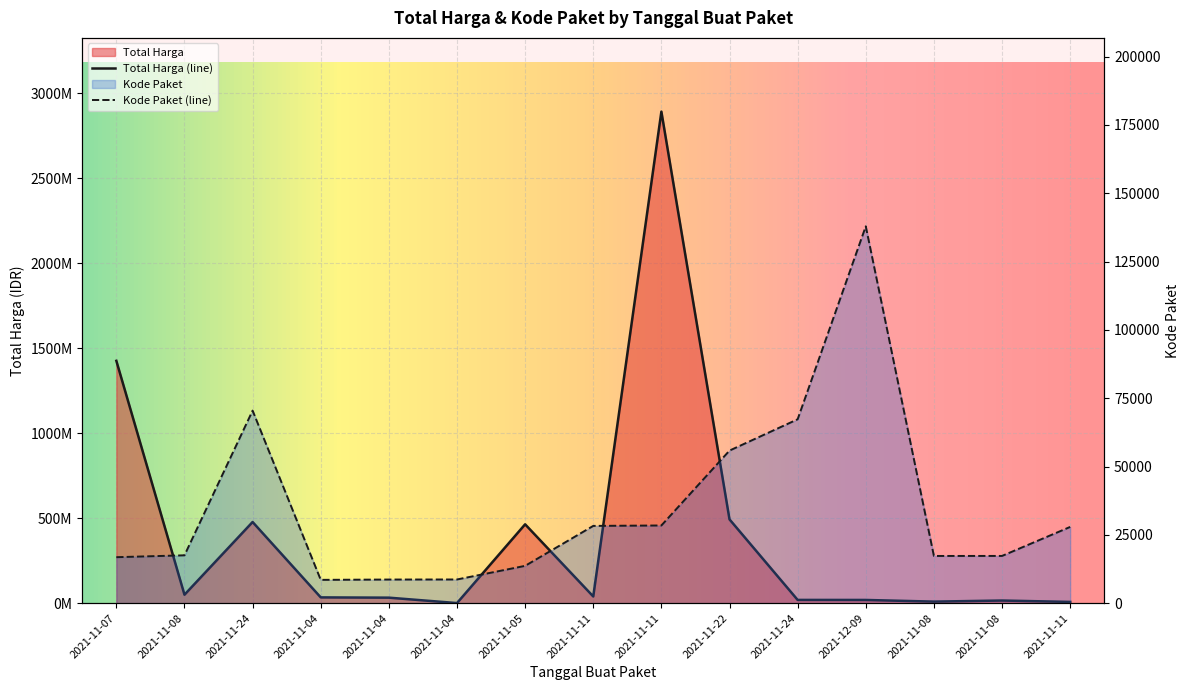

Which series has the largest total across all categories?

Total Harga